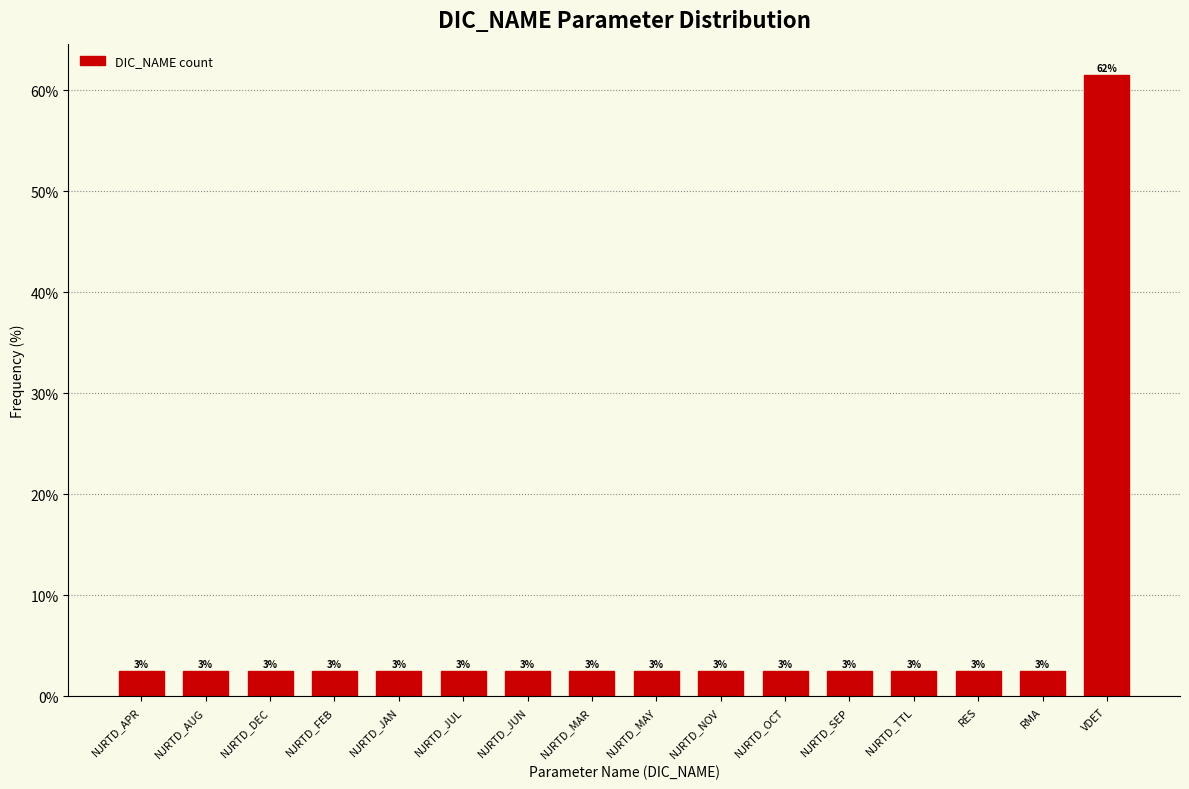

How many bars are there in total?

16